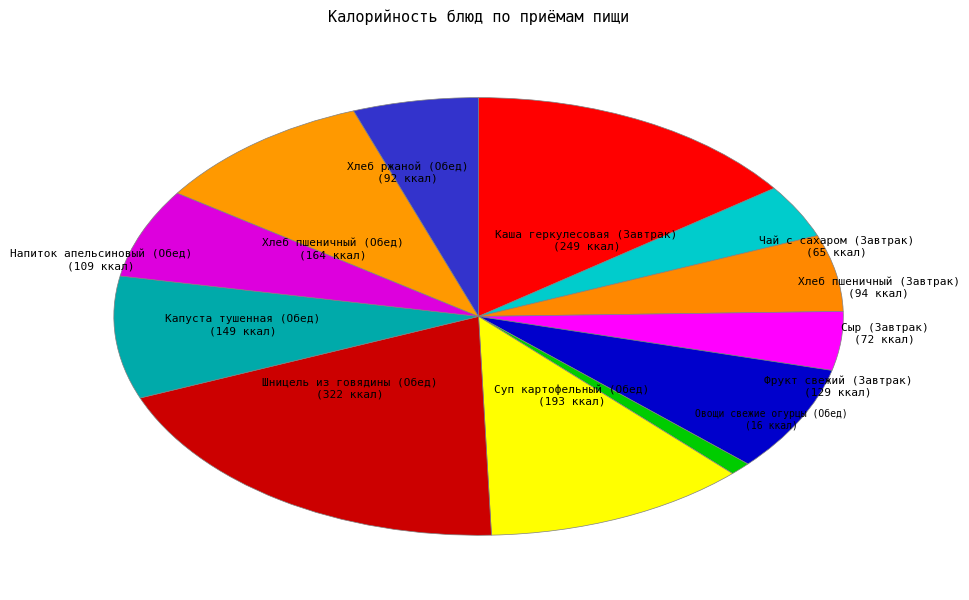

Does any single category account for the majority?

No